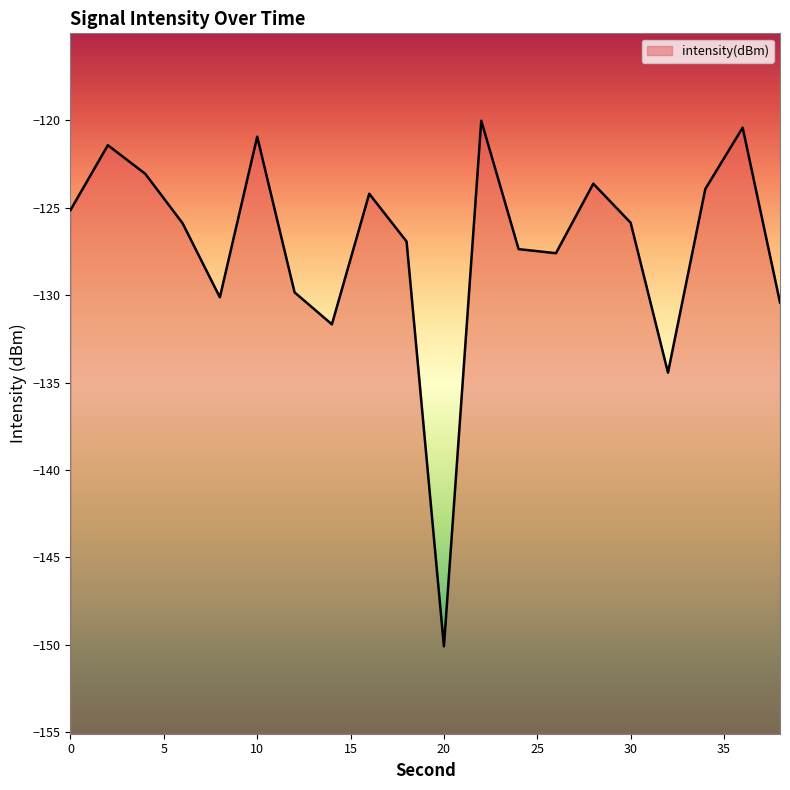

How many data points are less than -125?

12